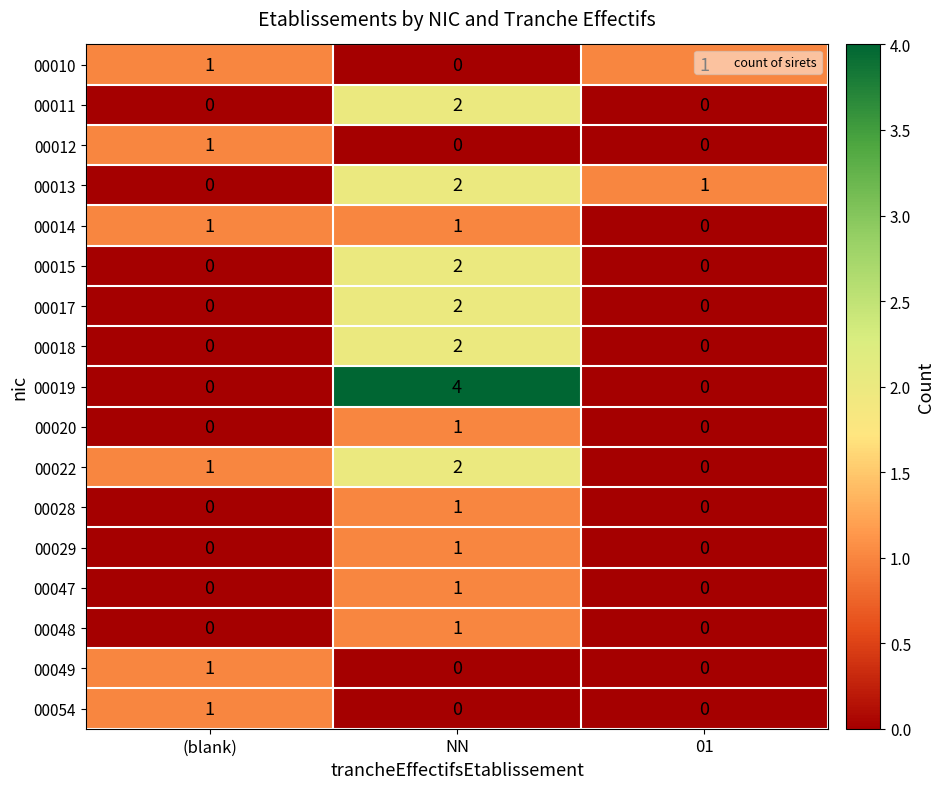

At which label does 00019 reach its peak?

NN